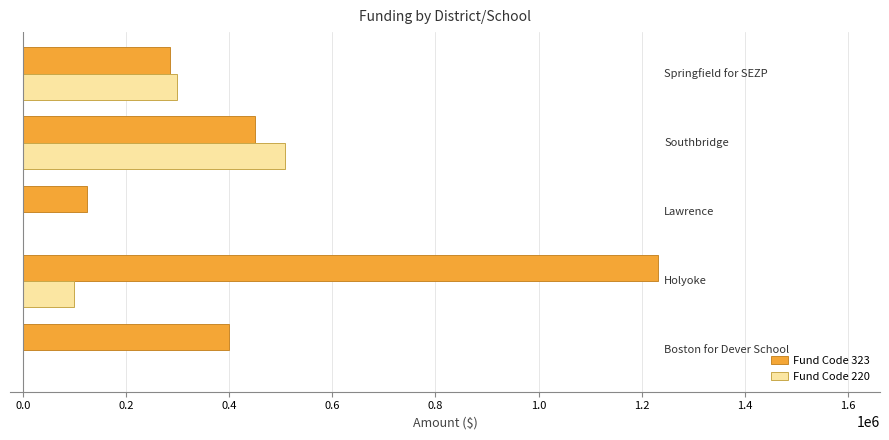

What are all the series names shown in the legend?

Fund Code 323, Fund Code 220